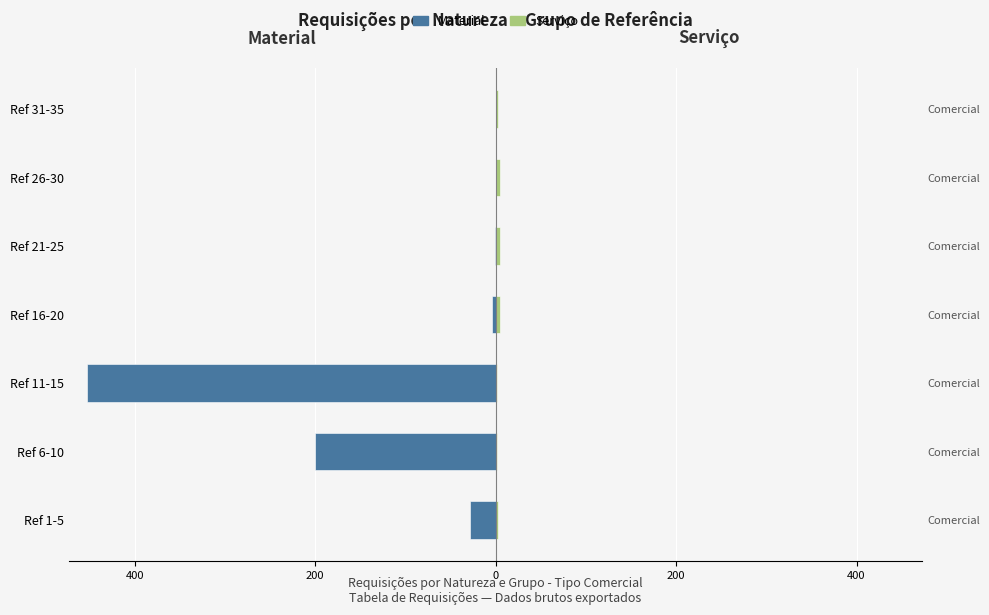

What is the difference between the maximum and minimum values in the Material series?

453